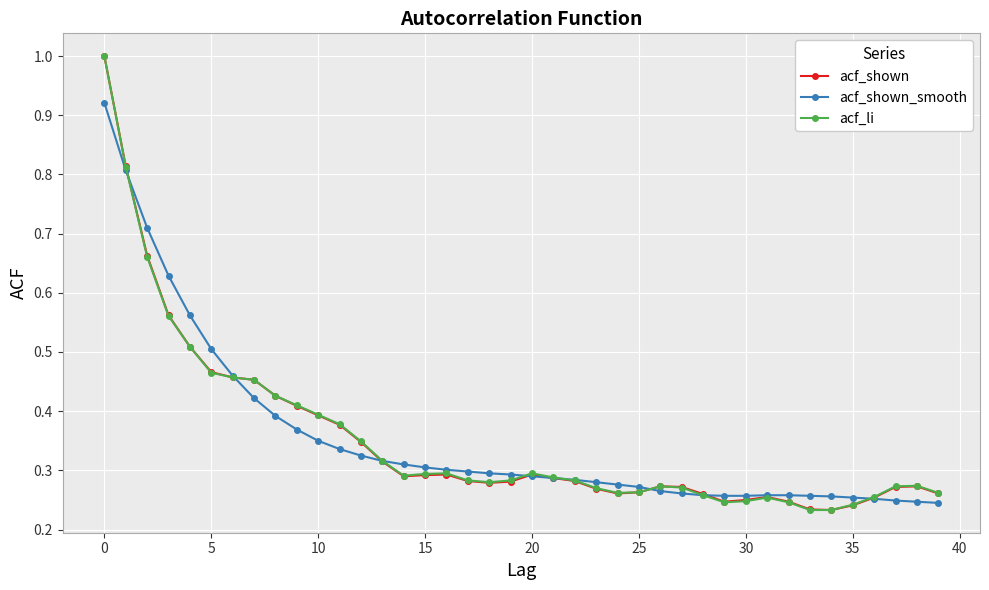

What is the value of the acf_shown point at the 1st from the left?

1.0